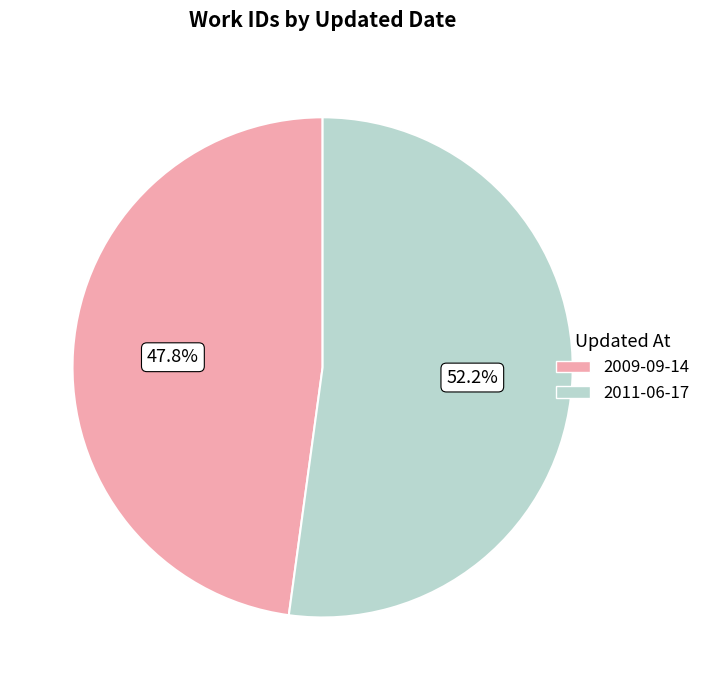

What is the ratio of the value at 2009-09-14 to the value at 2011-06-17?

0.9